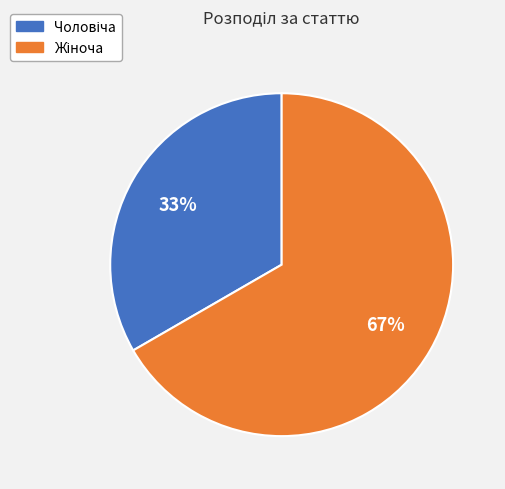

To the nearest percent, what is the average slice percentage?

50%